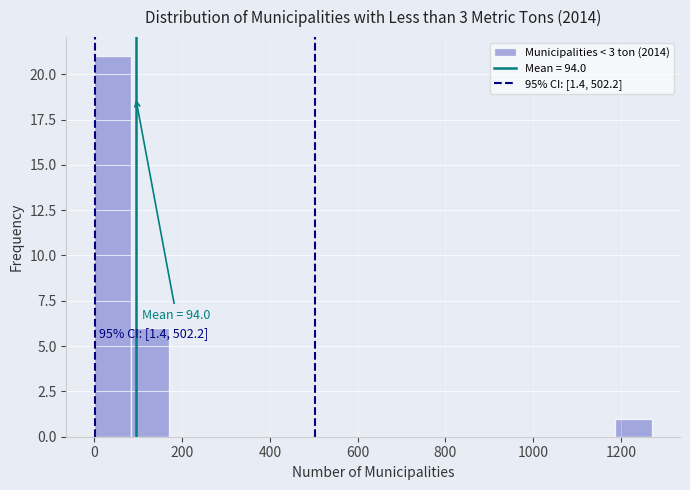

Which range on the x-axis has the tallest bar?

0 to 80